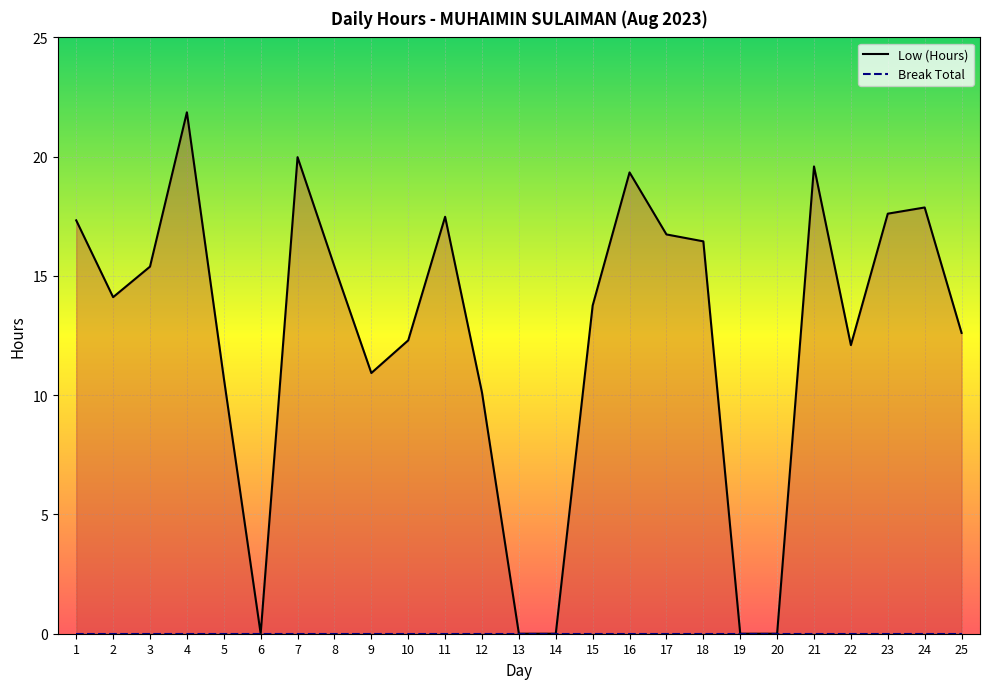

Reading right to left, list all the values displayed in this chart.

12.6	17.9	17.6	12.1	19.6	0.0	0.0	16.4	16.7	19.3	13.8	0.0	0.0	10.1	17.5	12.3	10.9	15.4	20.0	0.0	10.7	21.9	15.4	14.1	17.3